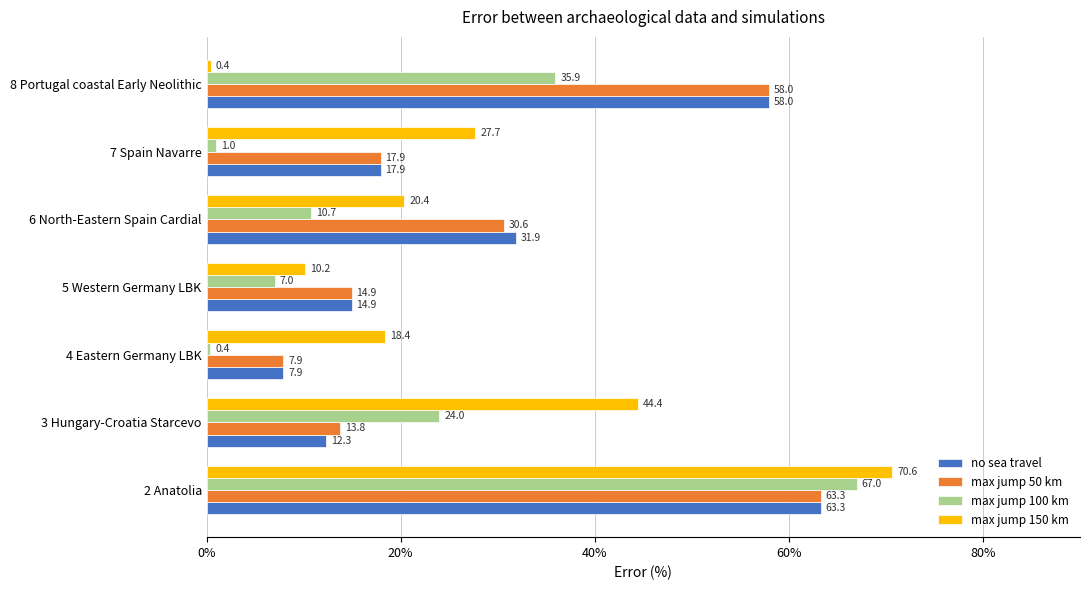

What is the difference between the maximum and minimum values in the max jump 50 km series?

55.4